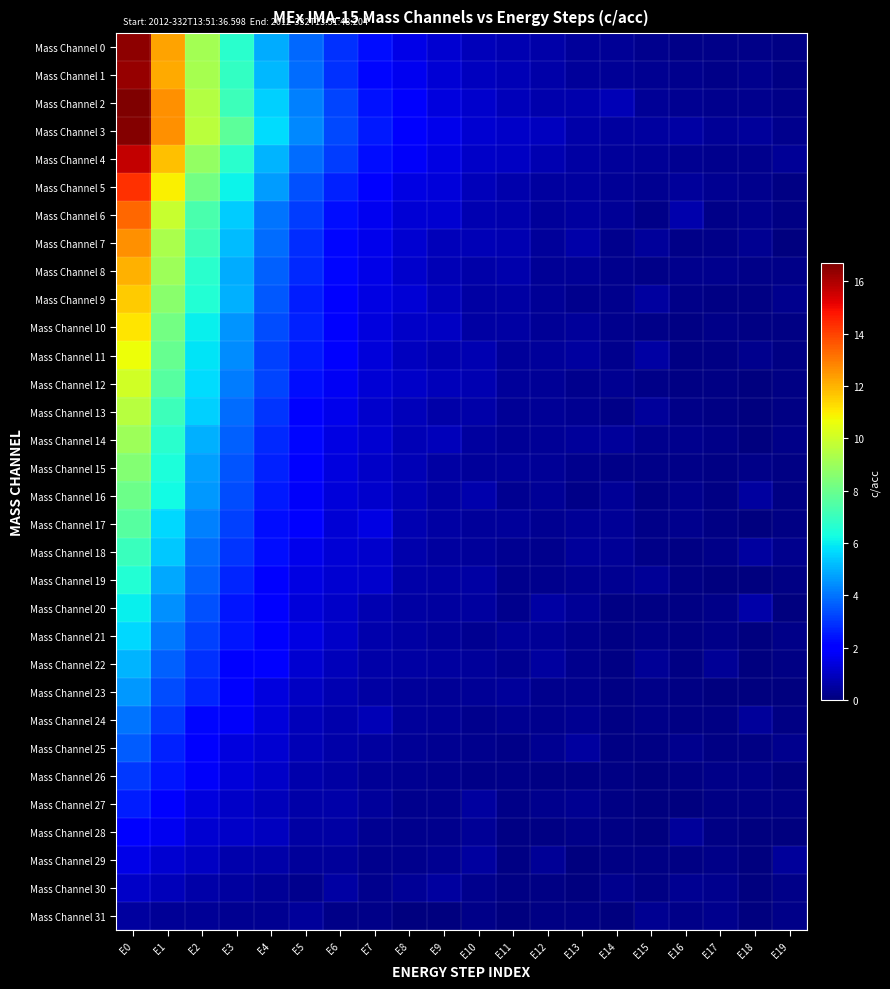

How many distinct data groups are displayed?

32